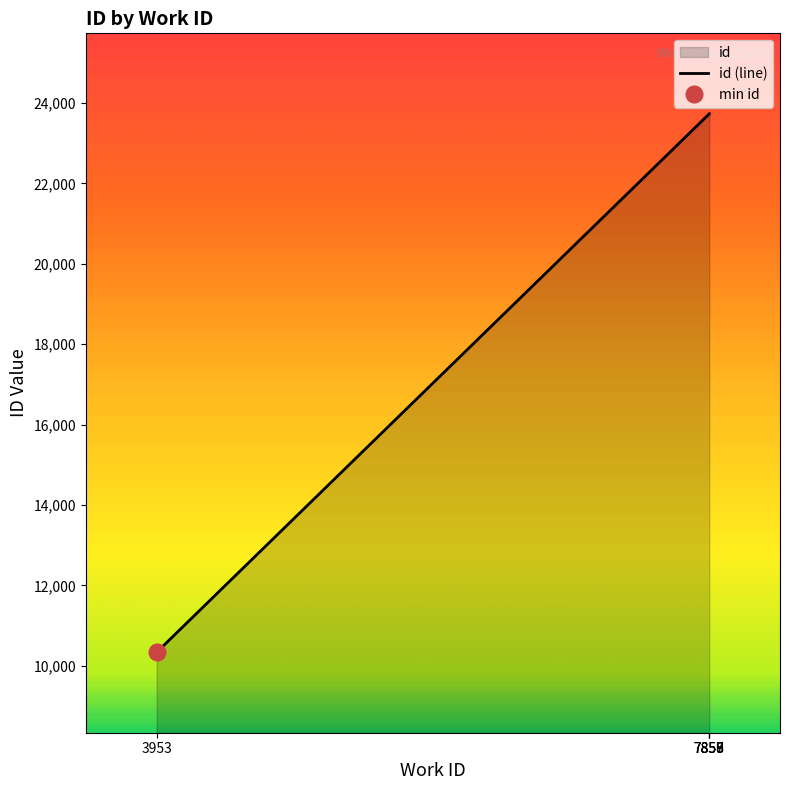

Read the value at 7856, to the nearest 10.

23720